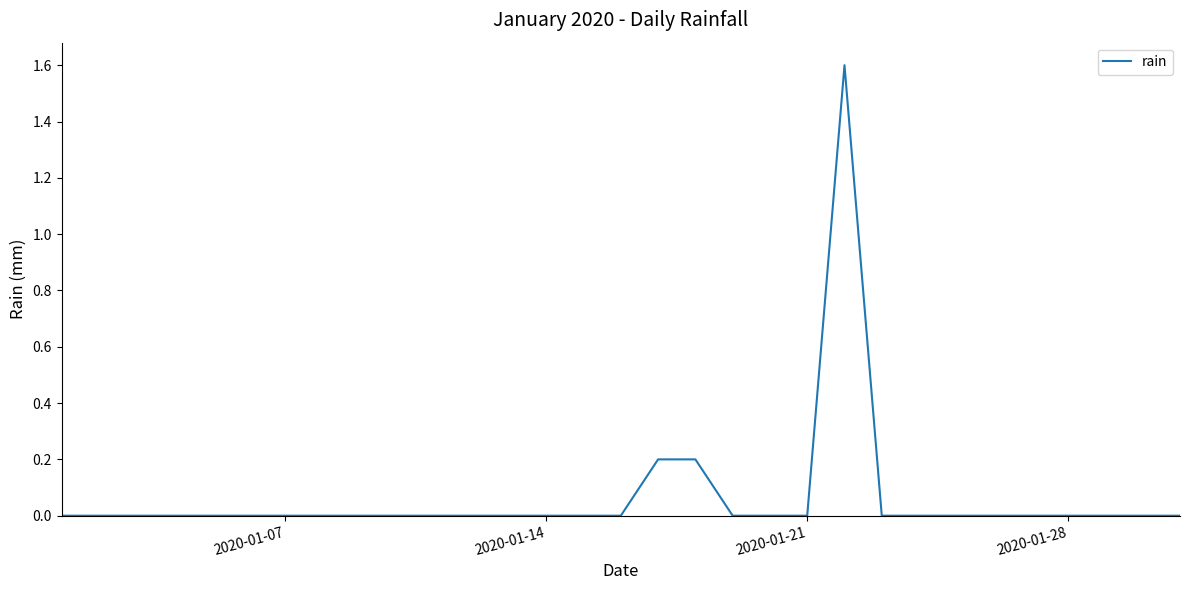

What is the difference between the maximum and minimum values?

1.6